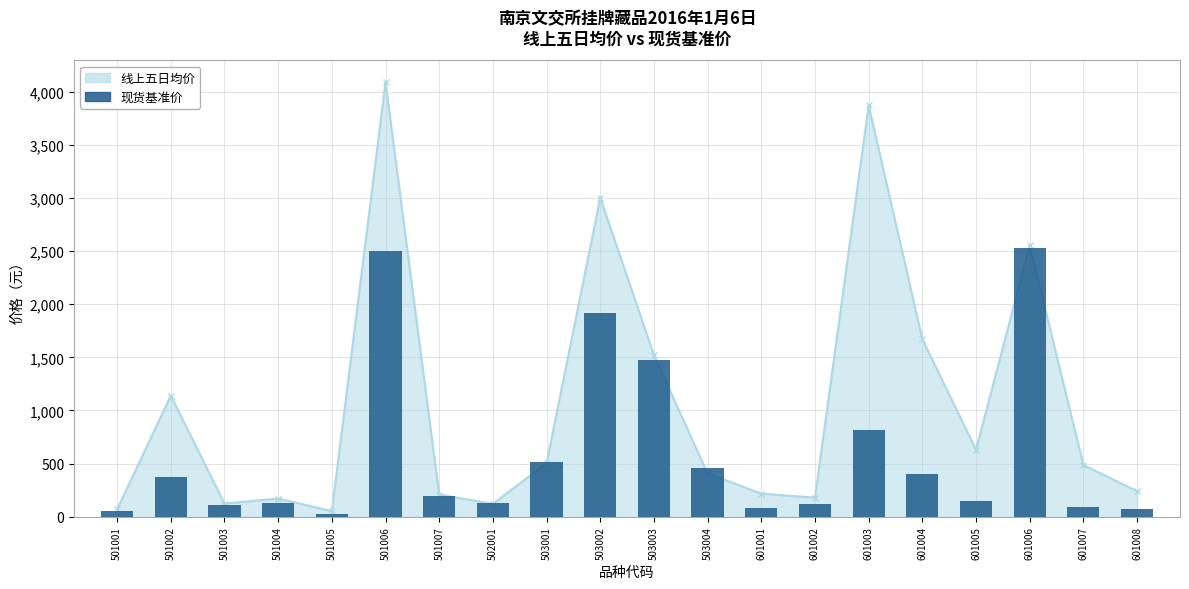

What is the difference between the maximum and second lowest values?

2470.9